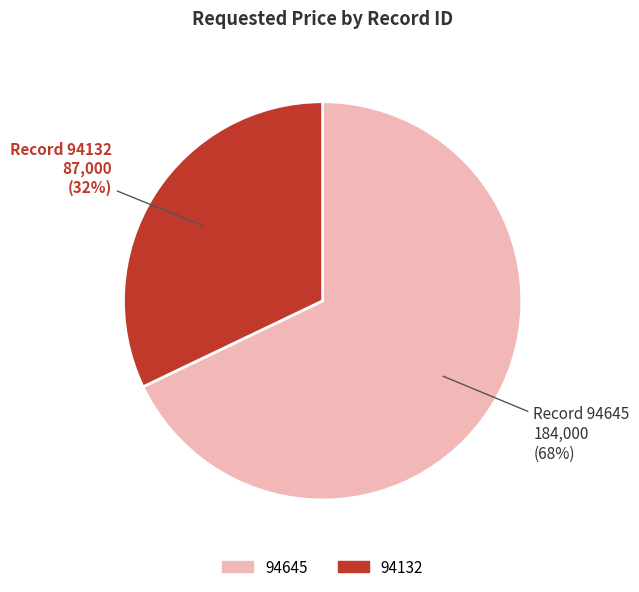

To the nearest percent, what is the average slice percentage?

50%